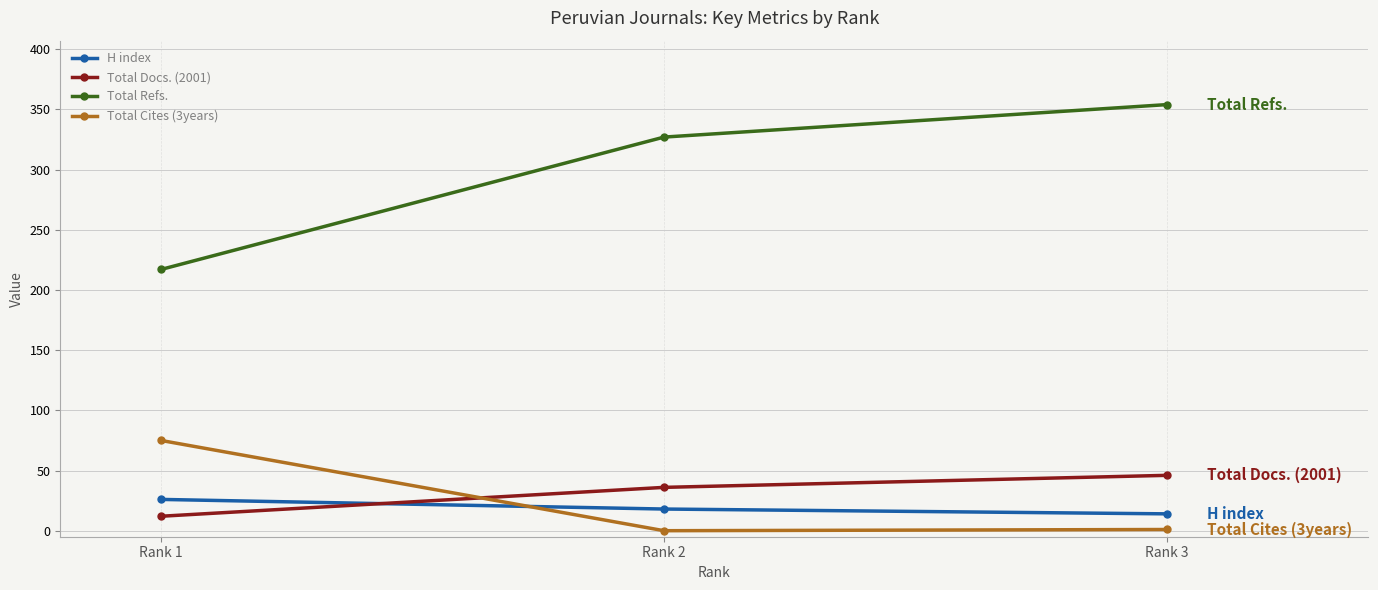

Is the value of H index at Rank 1 greater than the value of Total Cites (3years) at Rank 1?

No